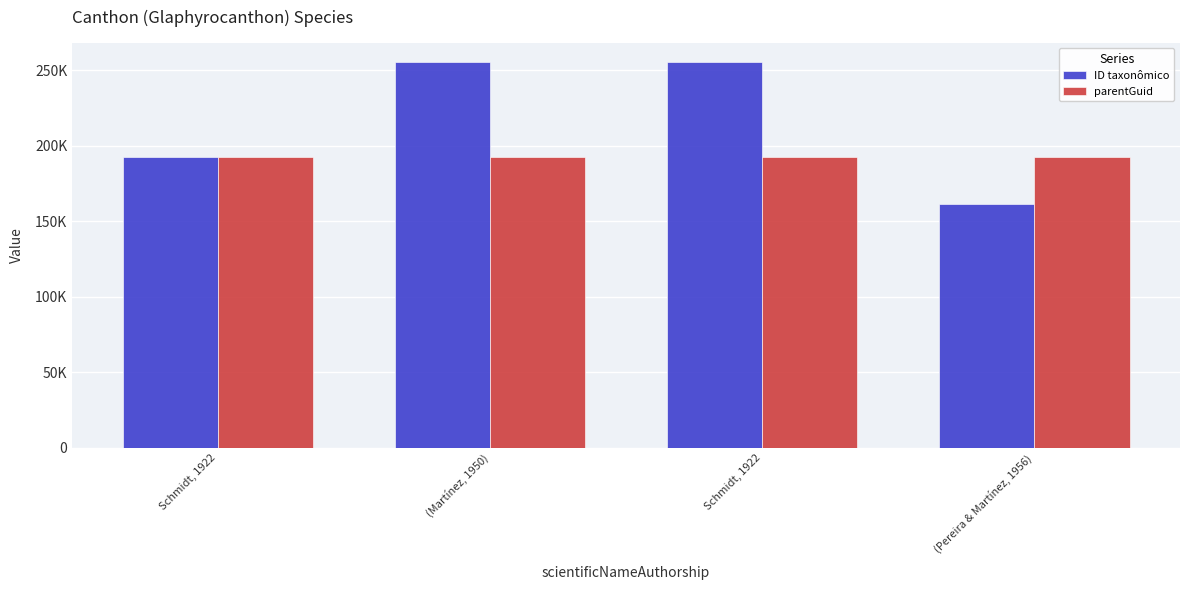

What is the difference between the maximum and minimum values in the ID taxonômico series?

94113